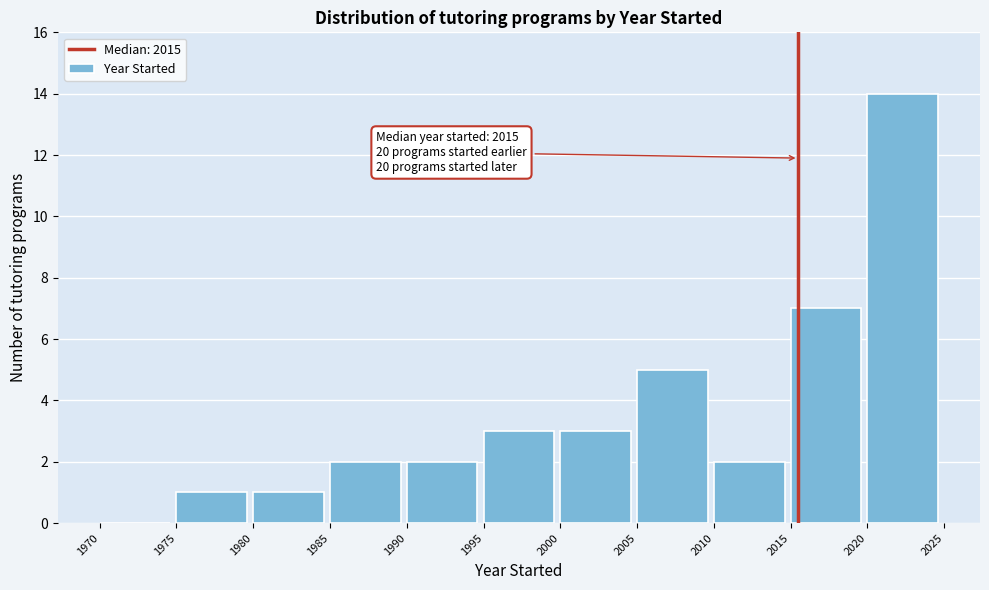

Which range on the x-axis has the tallest bar?

2020 to 2025